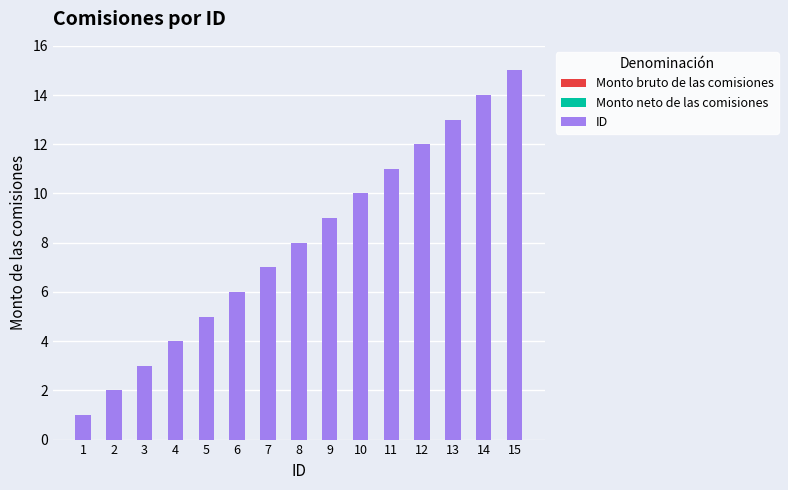

What is the change in value from 2 to 6?

+4